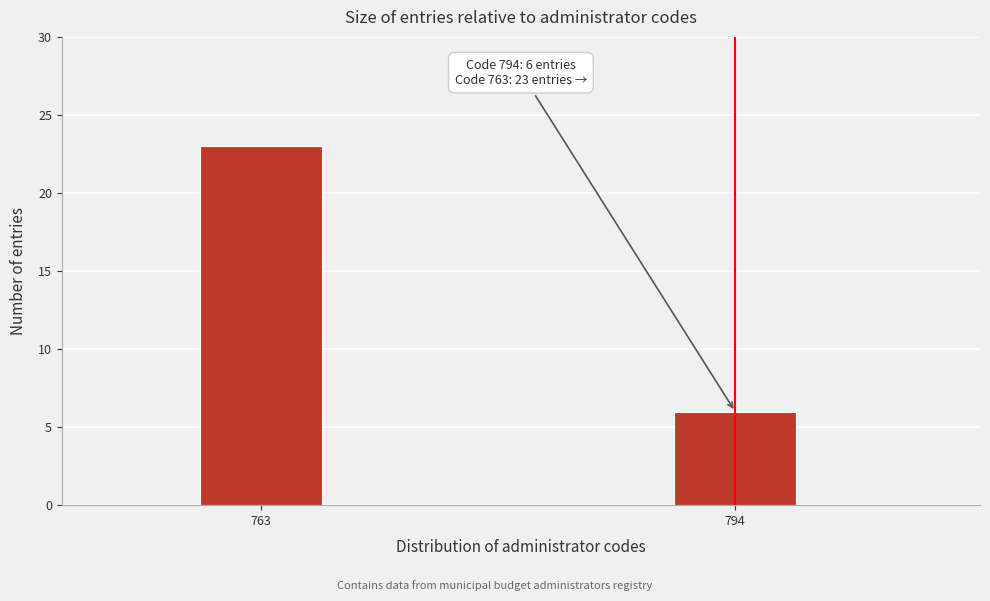

Reading right to left, transcribe all the data shown in this chart.

6	23